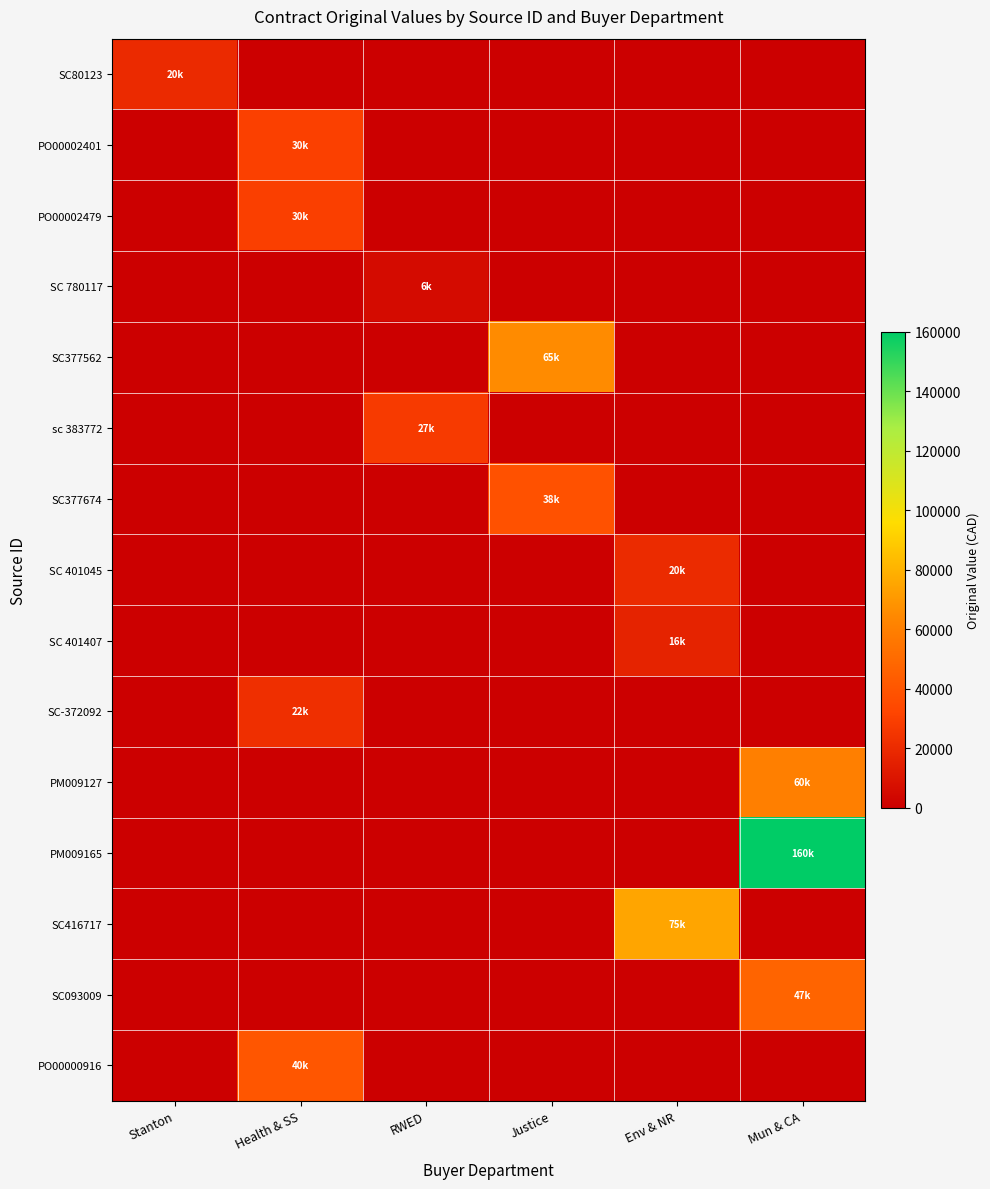

Which series has the widest spread of values?

PM009165